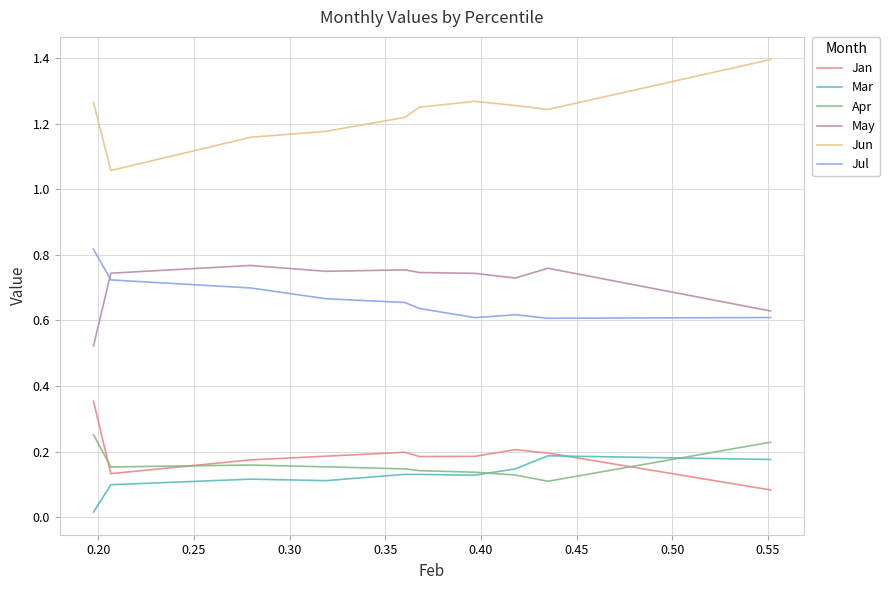

What is the greatest value displayed?

1.4